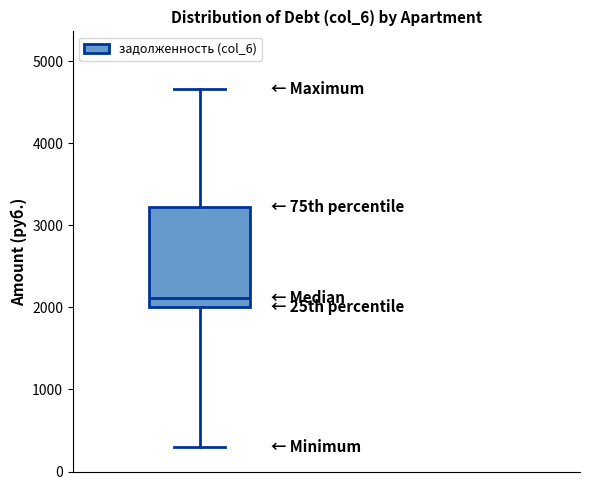

Transcribe this box plot: give where the median line is, the range the box spans, and where the two whiskers end, as read against the y-axis. The values are not printed on the chart, so give them approximately, as read against the axis.

median 2100, box 2000 to 3200, whiskers 300 to 4700